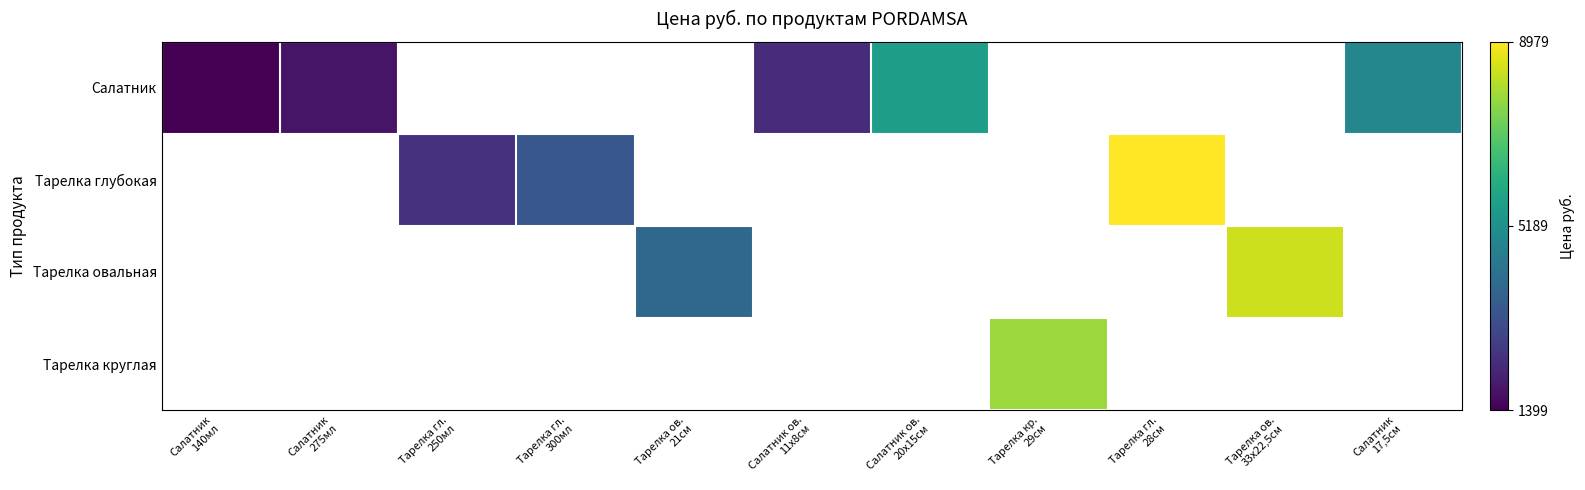

At how many categories does at least one series exceed 0?

10